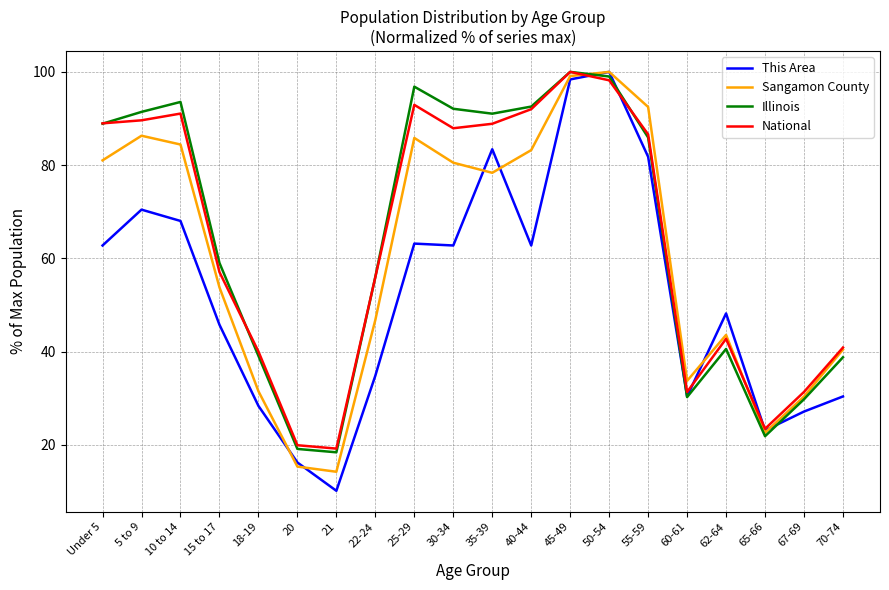

What is the maximum value for Illinois?

100.0